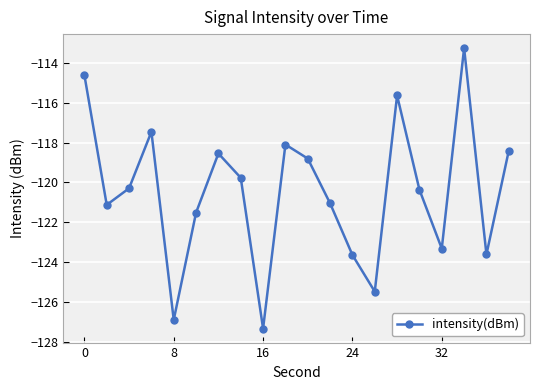

What is the smallest value displayed?

-127.3